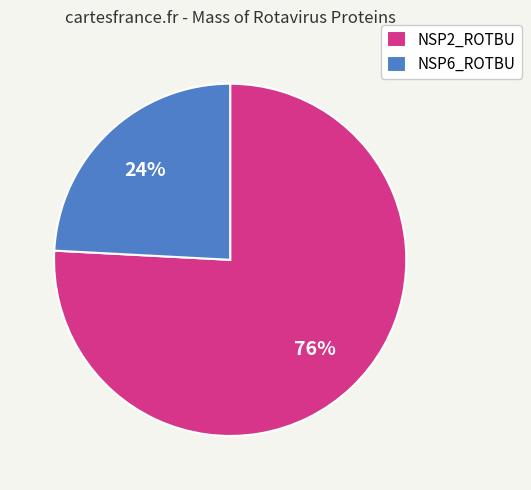

Rank the categories by value from lowest to highest.

NSP6_ROTBU, NSP2_ROTBU